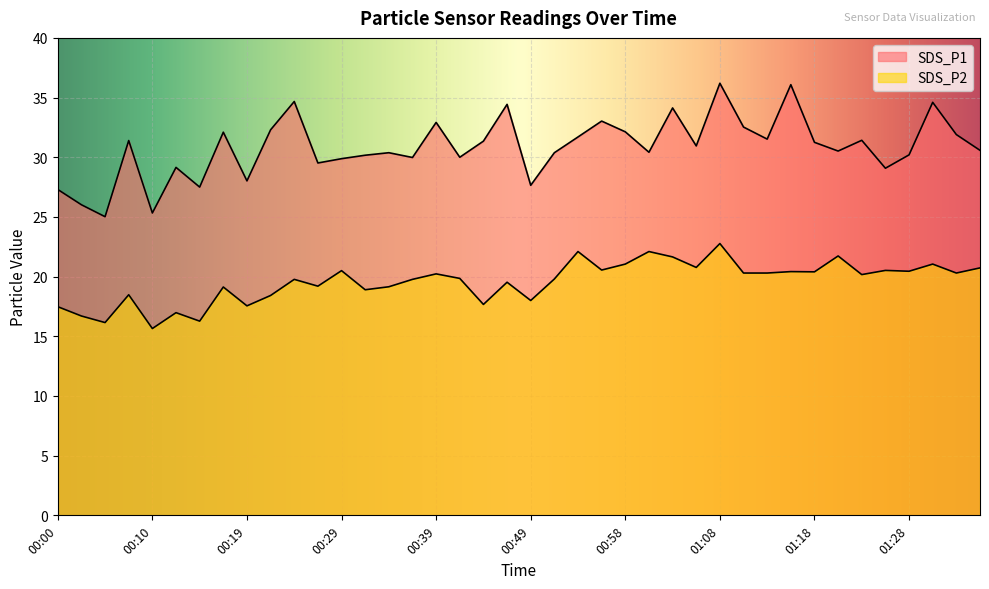

True or false: SDS_P2 and SDS_P1 intersect in this chart.

False